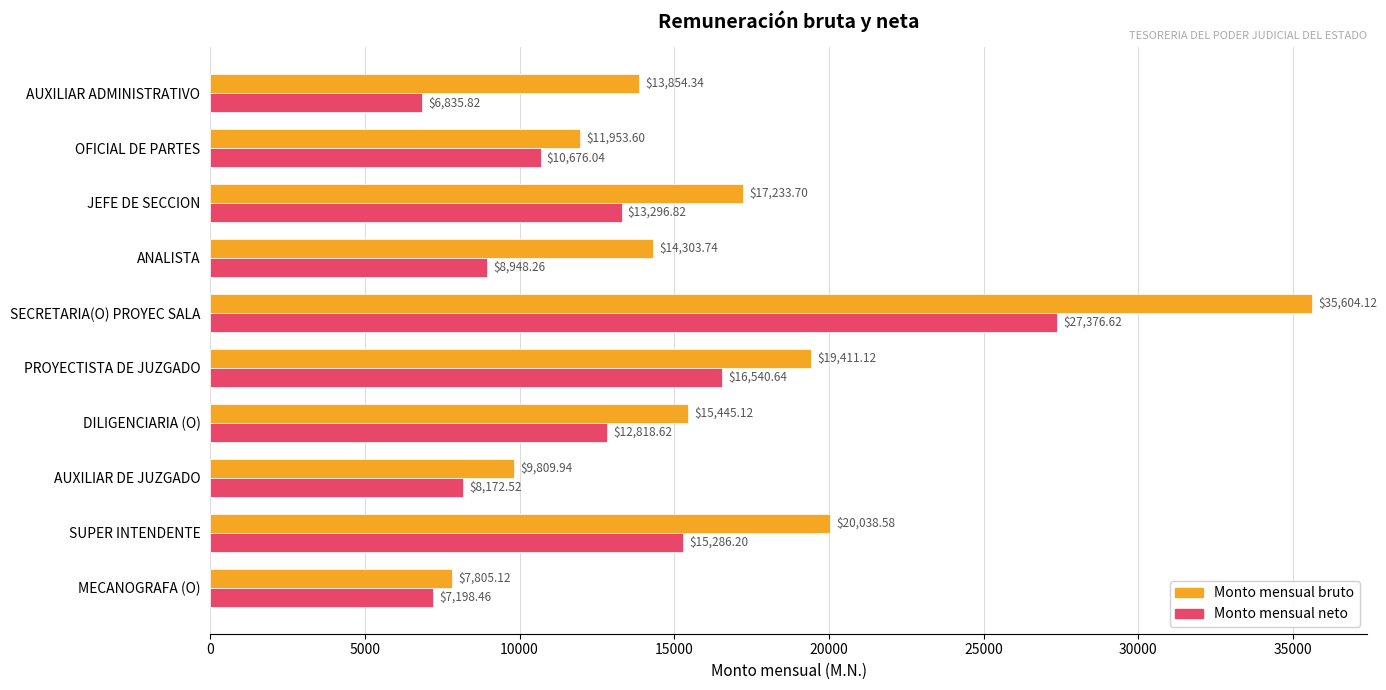

List the series in order of their overall mean, lowest first.

Monto mensual neto, Monto mensual bruto